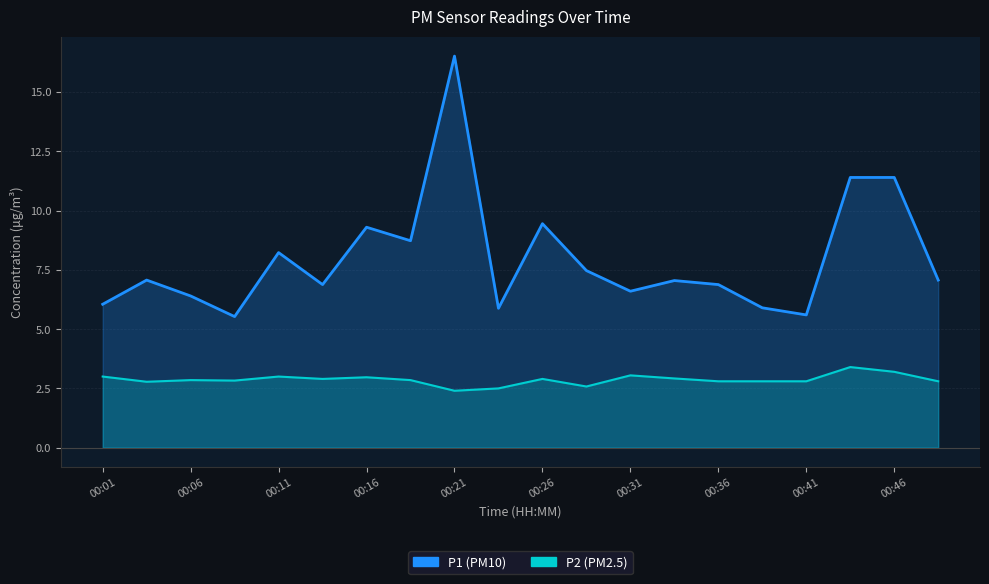

Reading right to left, extract all data points from this chart.

P1: 00:48=7.1	00:46=11.4	00:43=11.4	00:41=5.6	00:38=5.9	00:36=6.9	00:33=7.0	00:31=6.6	00:29=7.5	00:26=9.4	00:24=5.9	00:21=16.5	00:19=8.7	00:16=9.3	00:14=6.9	00:11=8.2	00:09=5.5	00:06=6.4	00:04=7.1	00:01=6.0
P2: 00:48=2.8	00:46=3.2	00:43=3.4	00:41=2.8	00:38=2.8	00:36=2.8	00:33=2.9	00:31=3.0	00:29=2.6	00:26=2.9	00:24=2.5	00:21=2.4	00:19=2.9	00:16=3.0	00:14=2.9	00:11=3.0	00:09=2.8	00:06=2.9	00:04=2.8	00:01=3.0